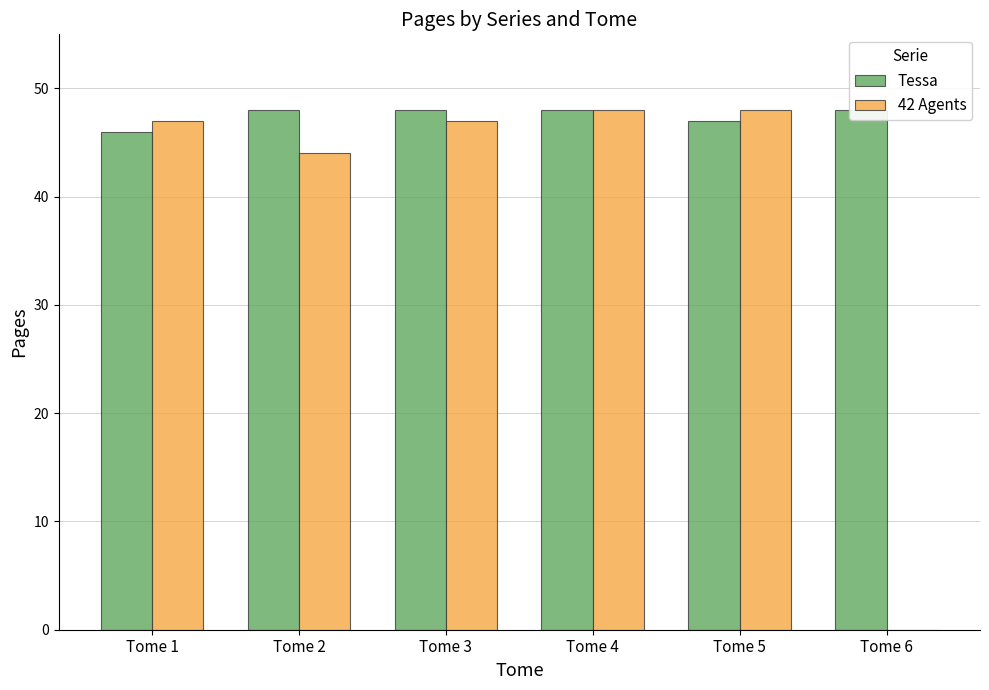

Rank the series by their average value, from lowest to highest.

42 Agents, Tessa